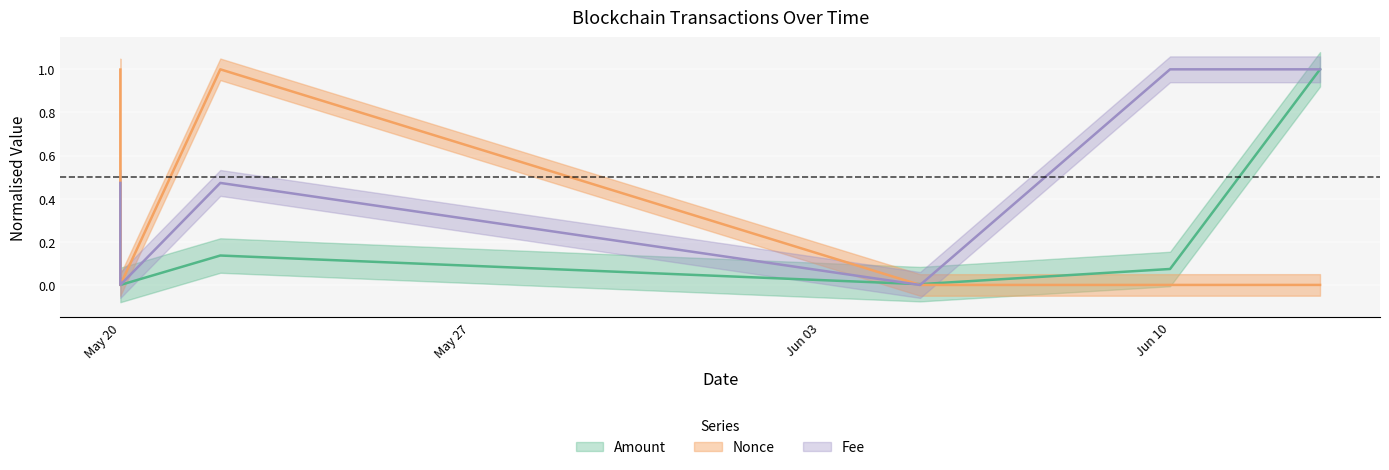

What is the difference between the maximum and minimum values in the Nonce series?

1.0